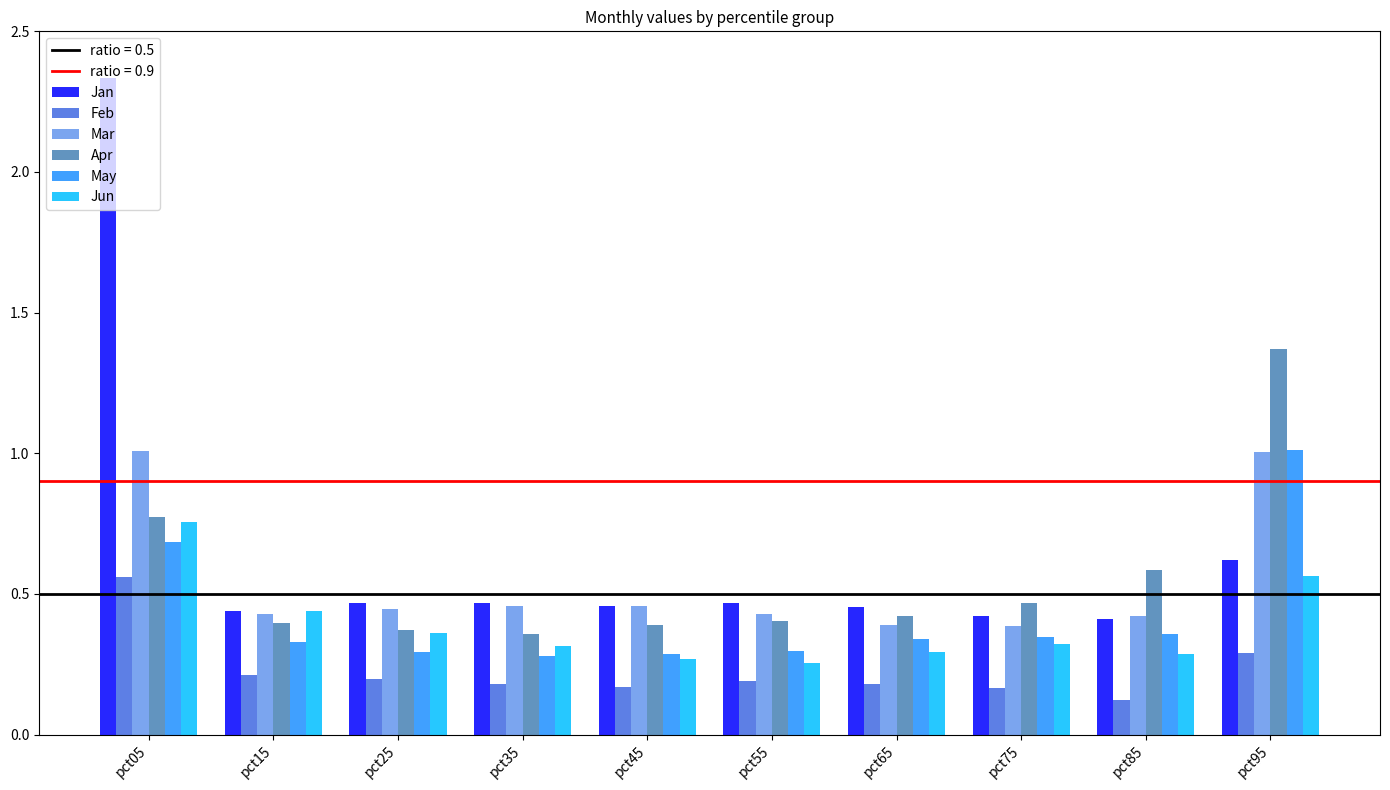

What is the sum of all May values?

4.2